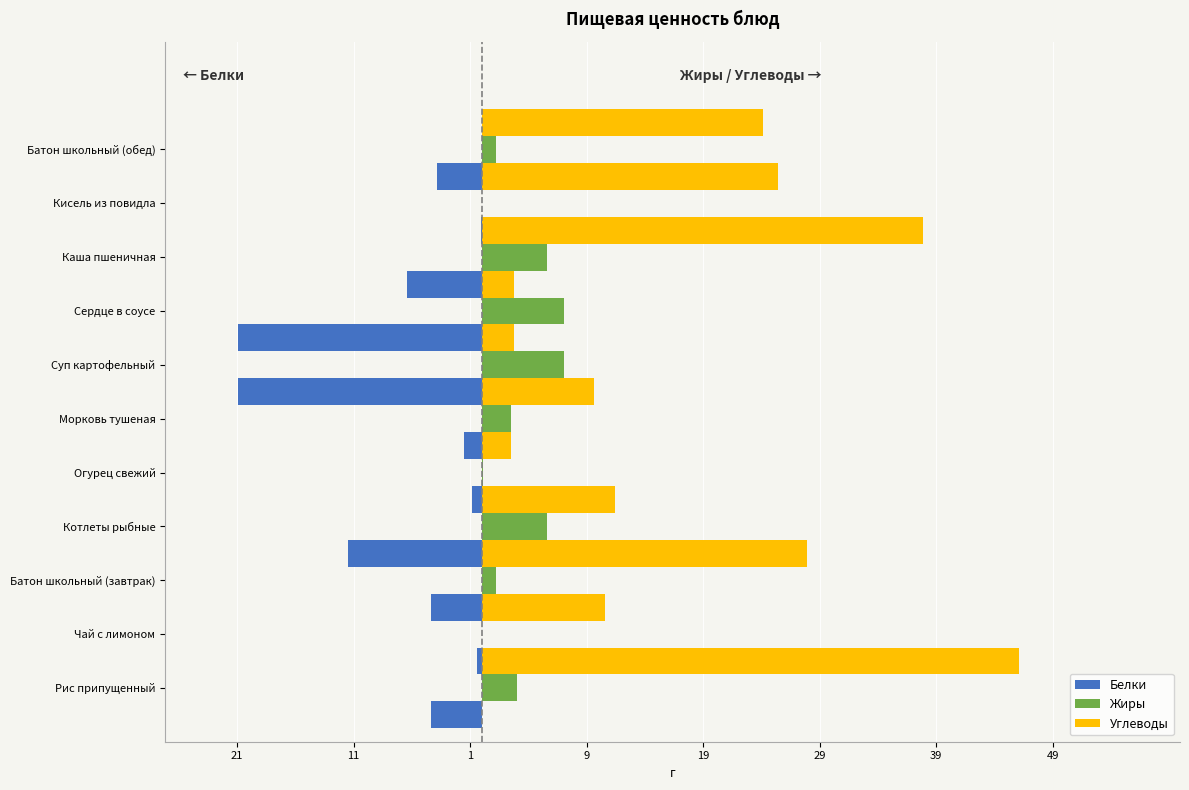

Count the number of data series in this chart.

3